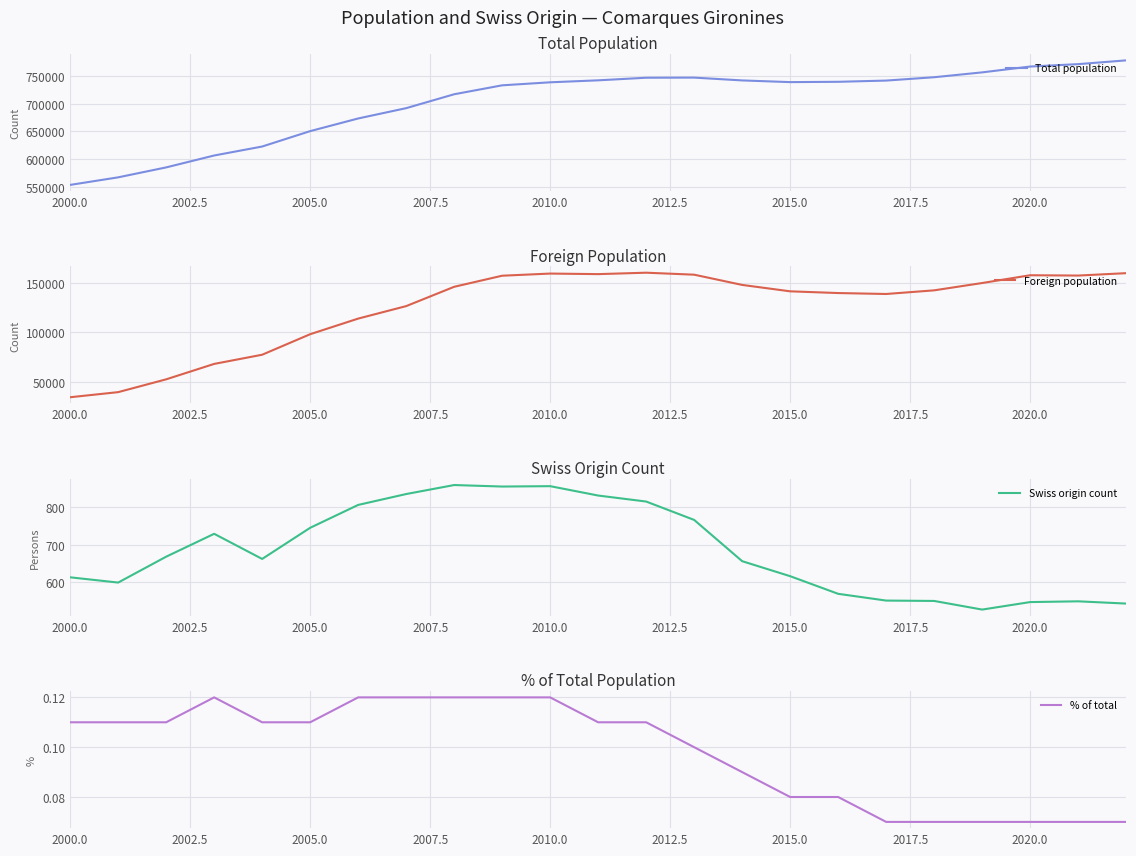

What is the minimum value for Total population?

553964